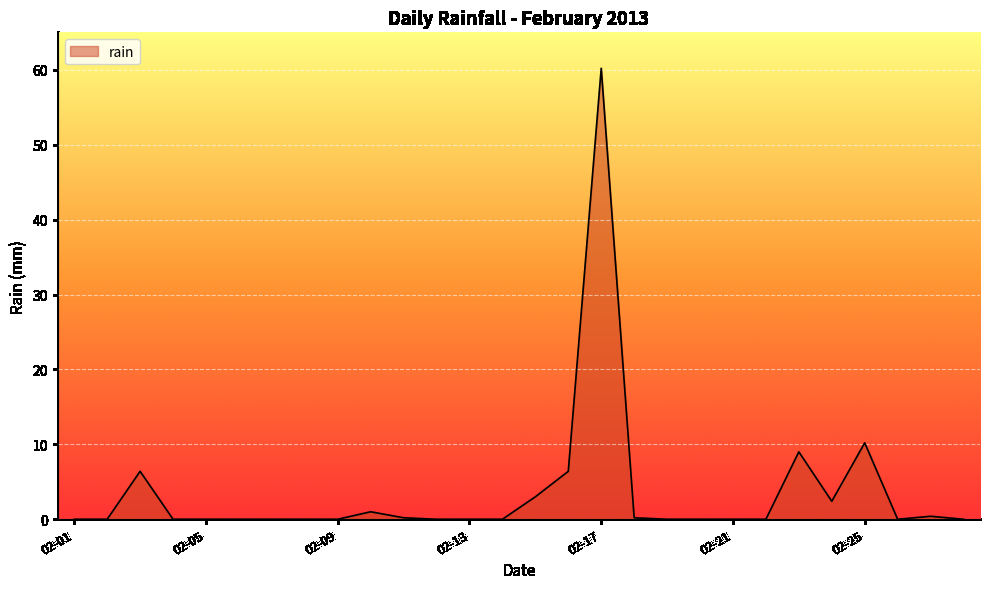

What is the difference between the maximum and minimum values?

60.2